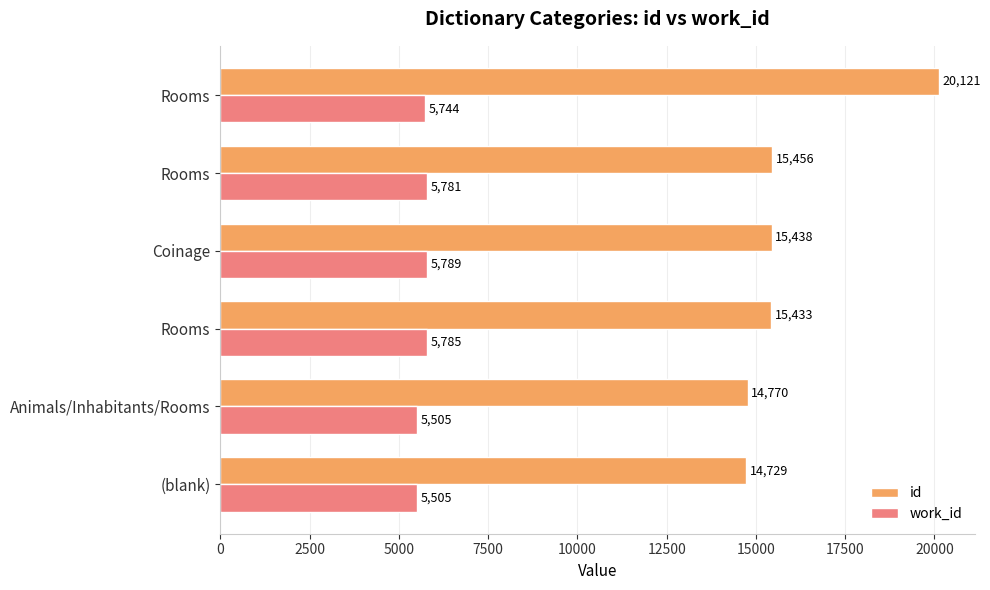

At how many categories does at least one series exceed 15313?

4